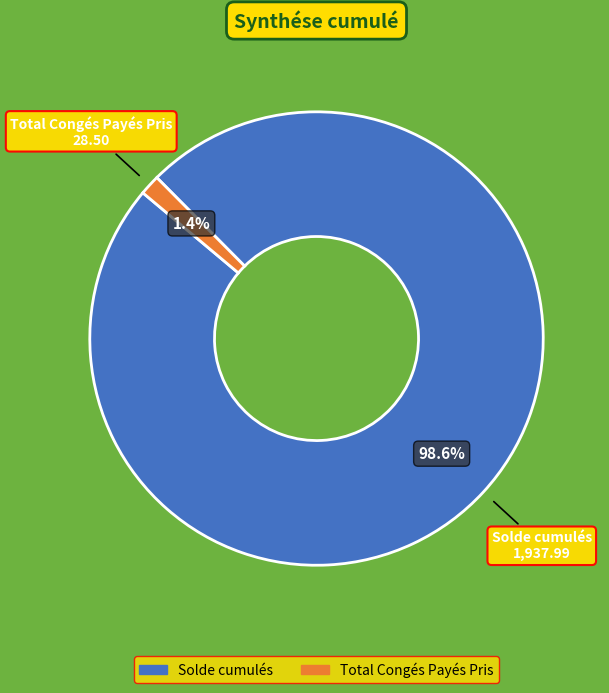

Is there a majority slice in this chart?

Yes